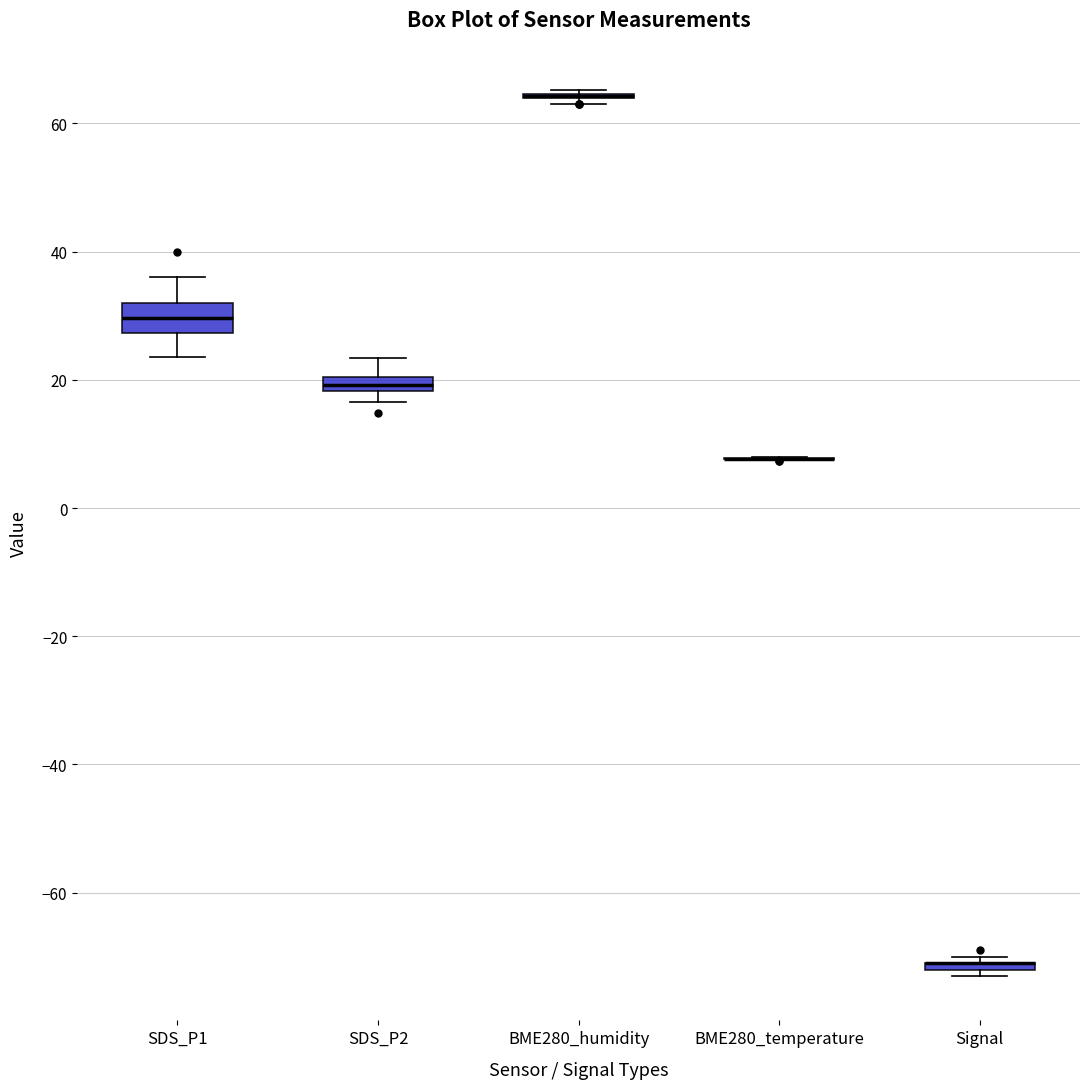

Where does the median line of the box for SDS_P1 sit on the y-axis? The values are not printed on the chart, so give them approximately, as read against the axis.

30